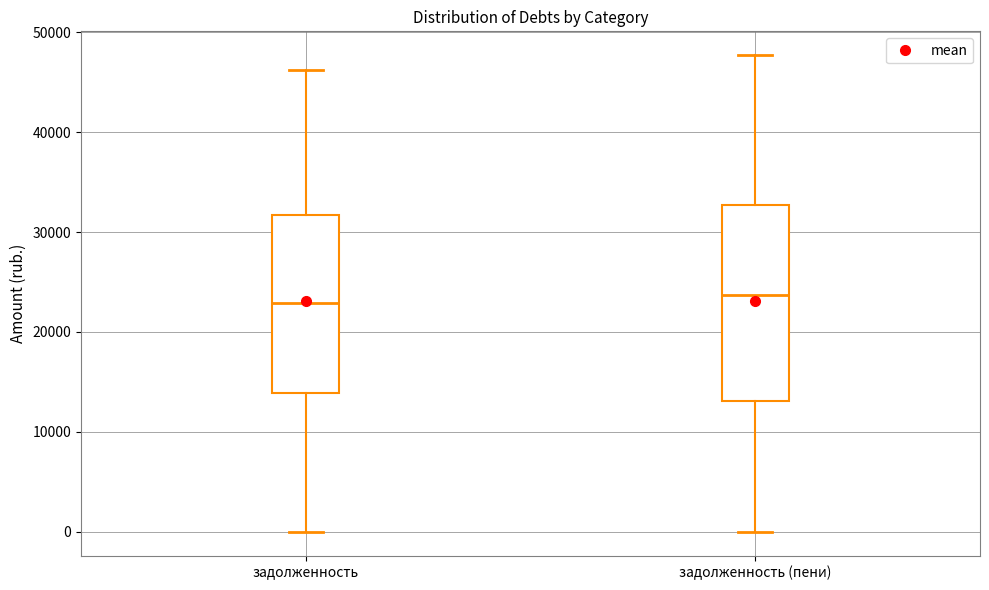

Where is the upper edge of the box for задолженность (пени) on the y-axis? The values are not printed on the chart, so give them approximately, as read against the axis.

33000